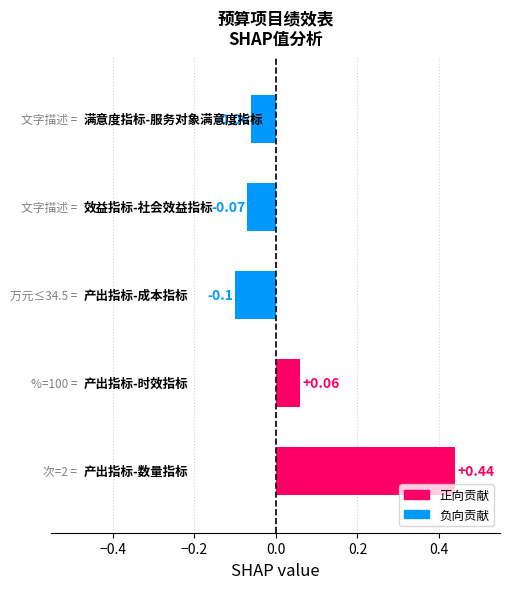

What is the difference between the maximum and minimum values?

0.5